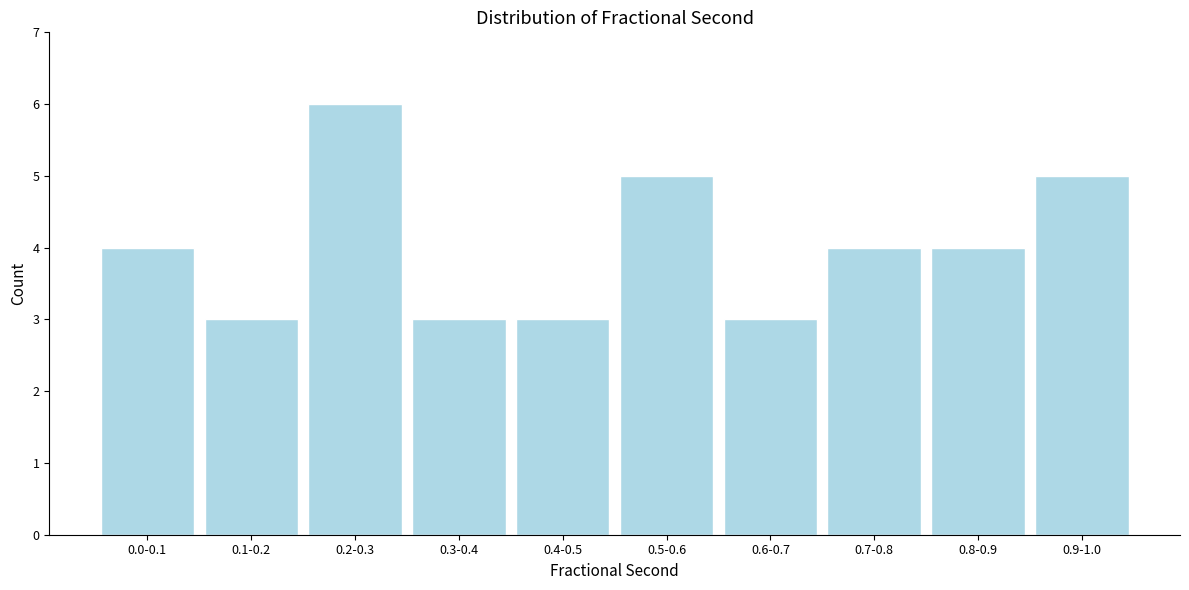

Reading left to right, extract all data points from this chart.

4	3	6	3	3	5	3	4	4	5